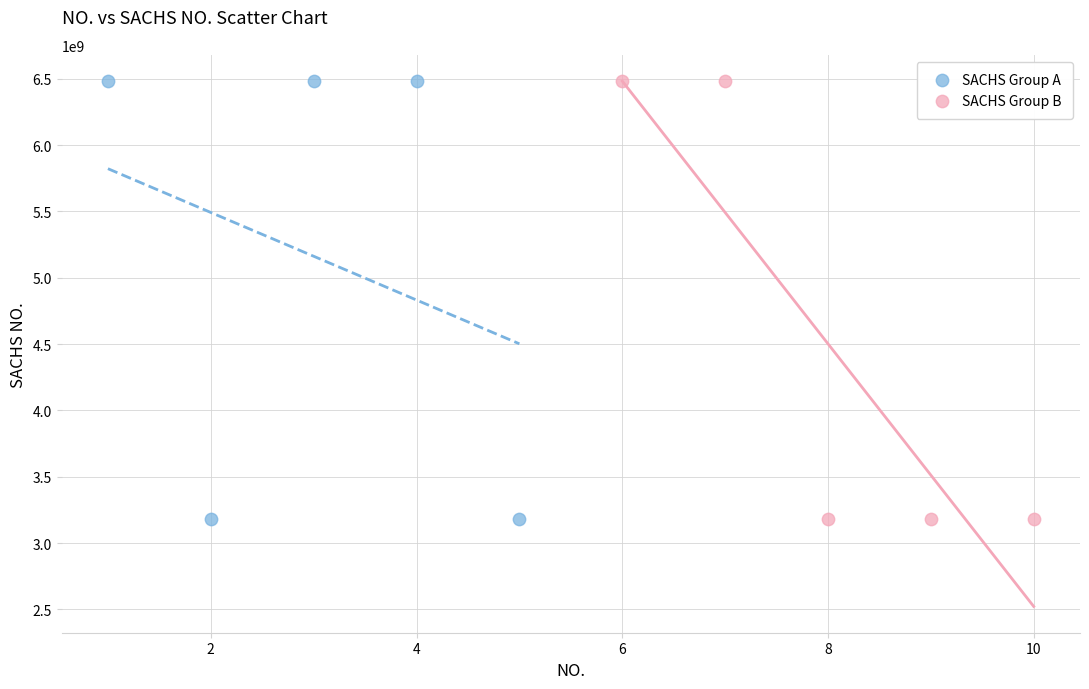

What are all the series names shown in the legend?

SACHS Group A, SACHS Group B